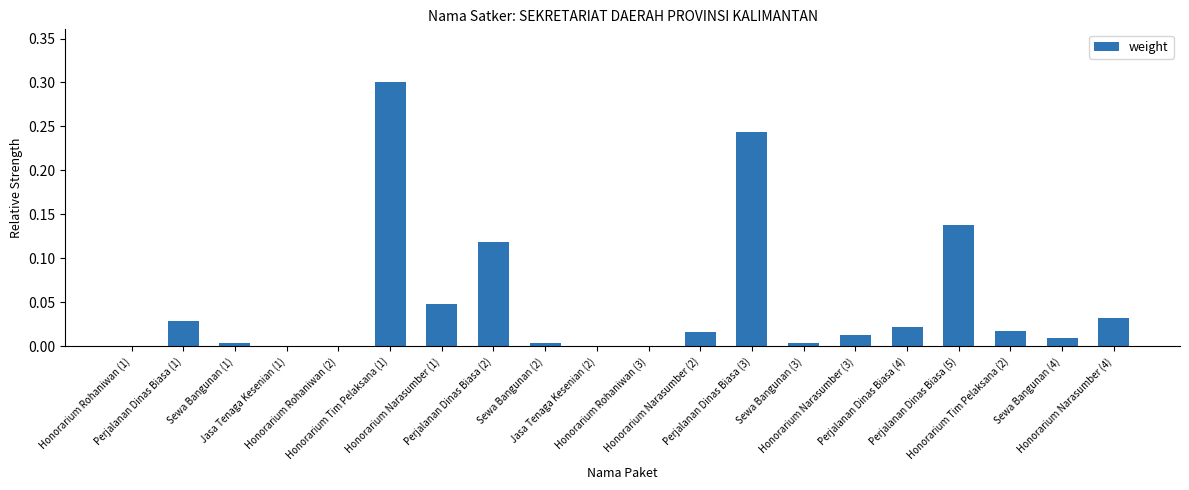

What is the greatest value displayed?

0.3